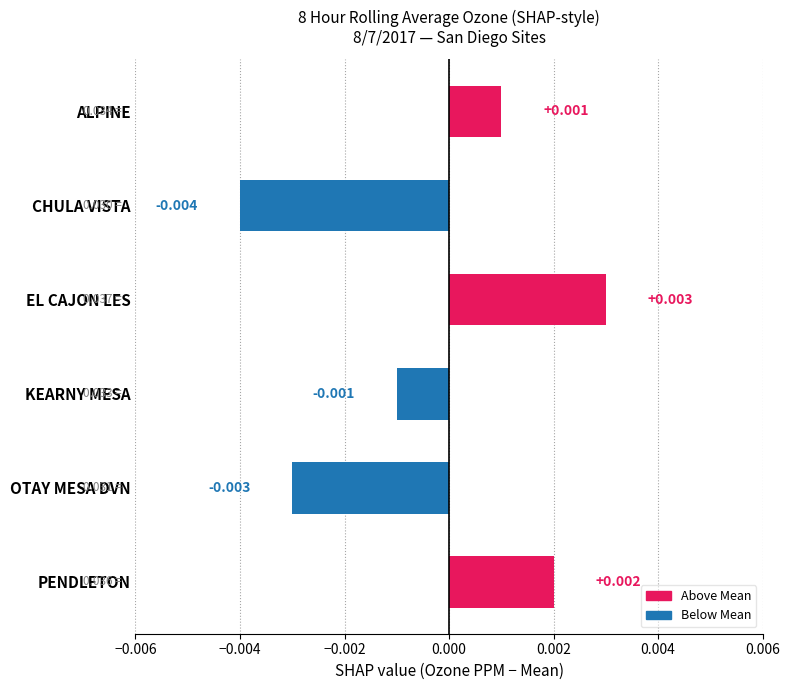

Count the number of values greater than 0.

3